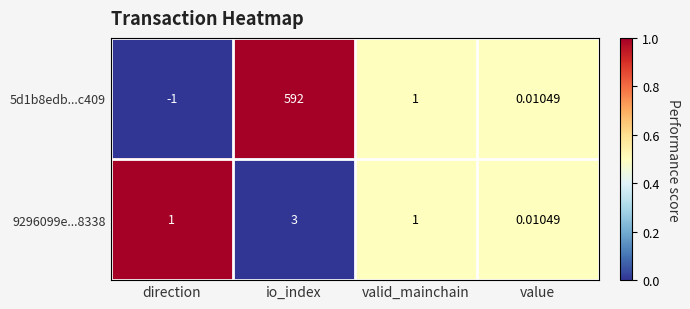

Where does the 5d1b8edb...c409 series first go above 1?

io_index